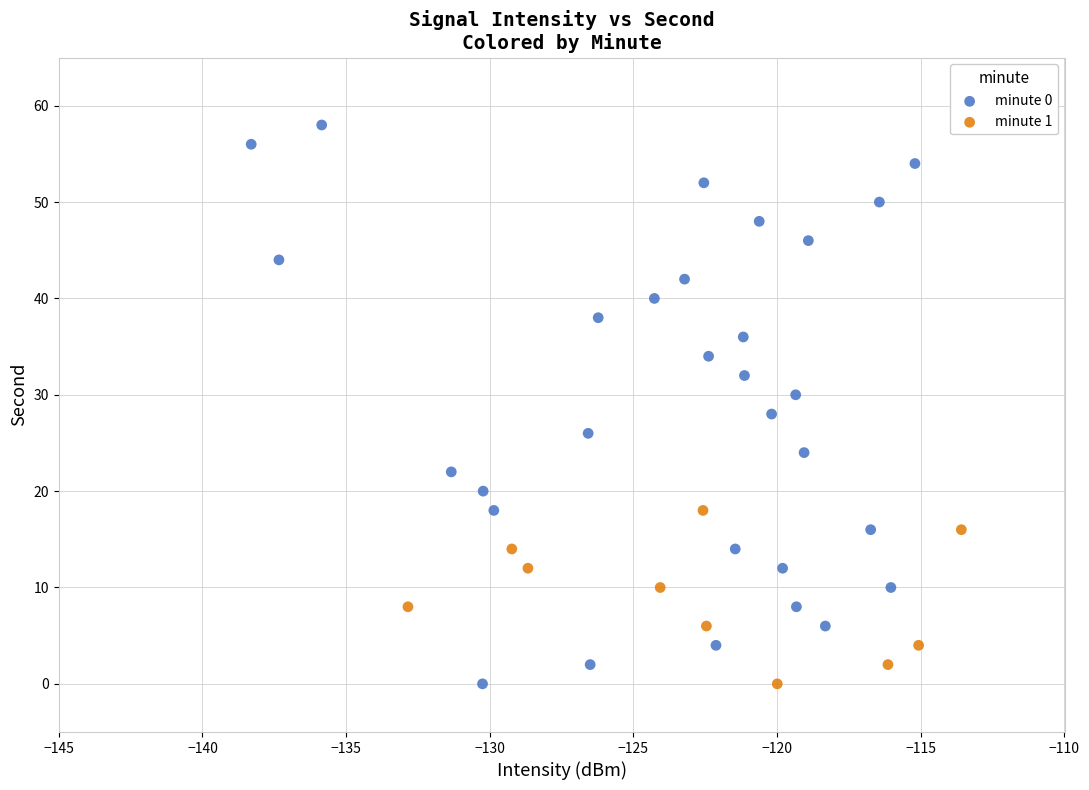

Which series contains the highest Y value?

minute 0